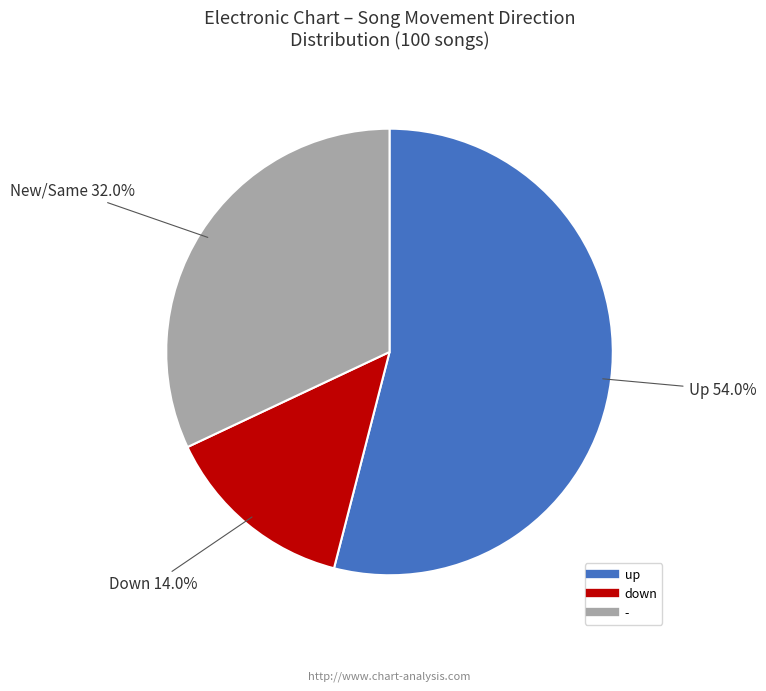

How much of the chart is everything except down?

86.0%